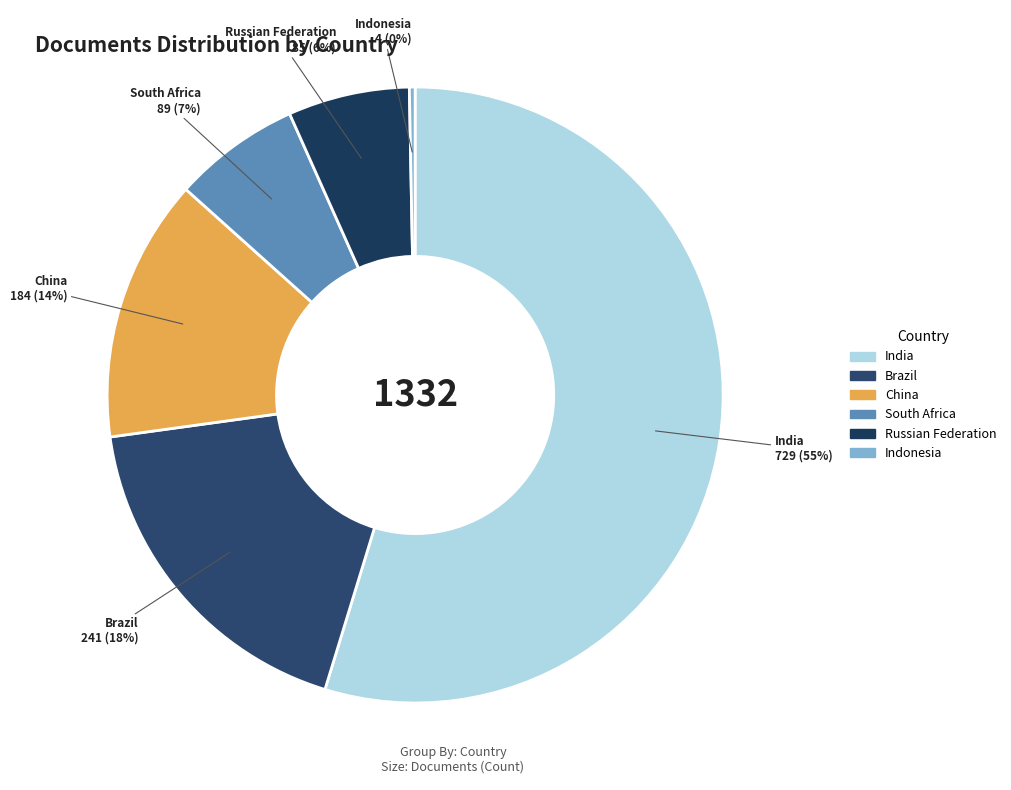

How many slices are in this pie chart?

6